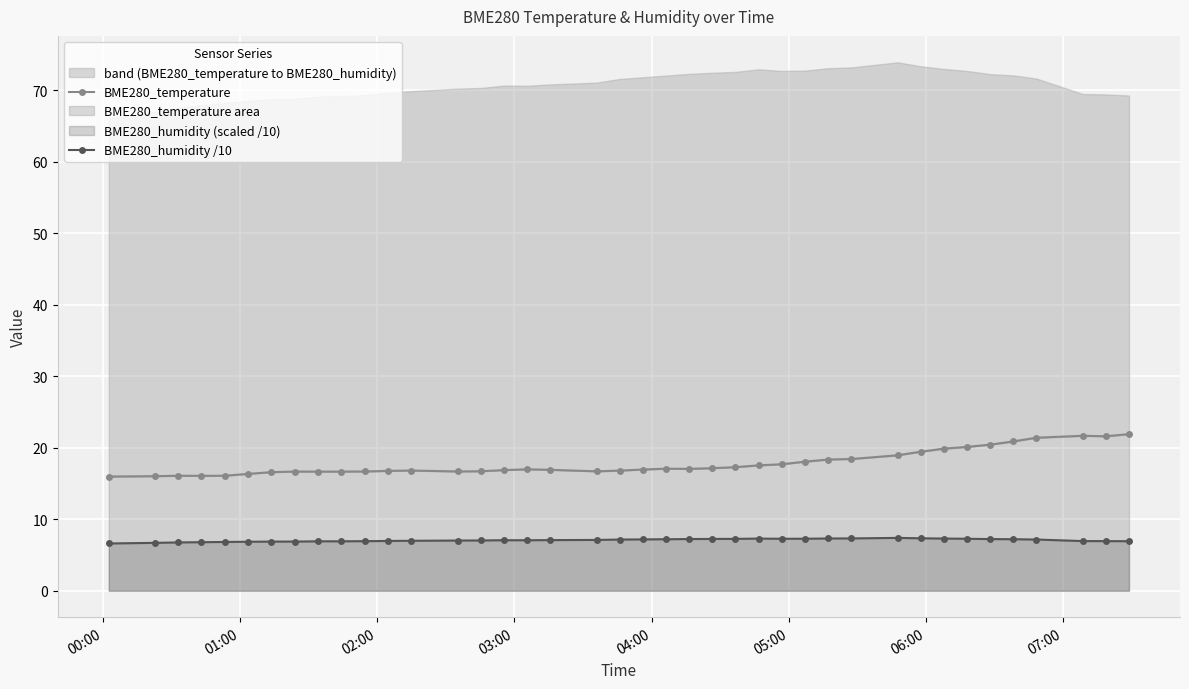

True or false: BME280_temperature and BME280_humidity /10 cross at least once.

False